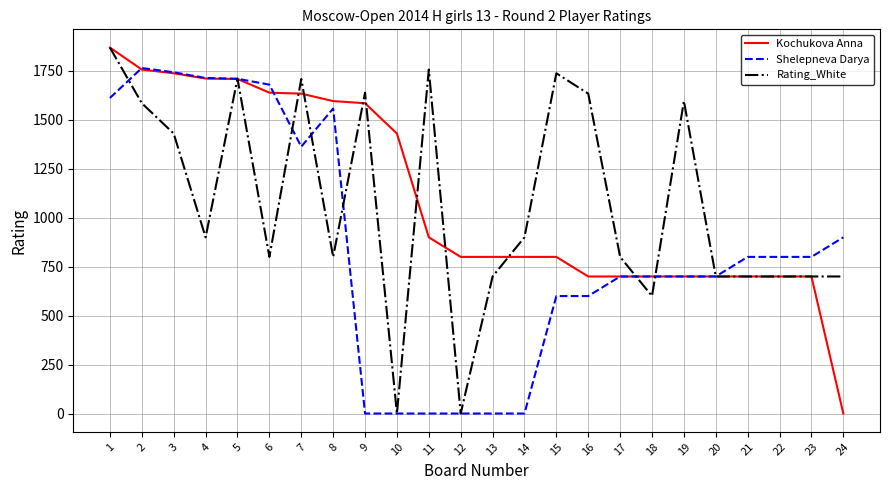

The value of Shelepneva Darya at 3 is 1100. True or false?

False